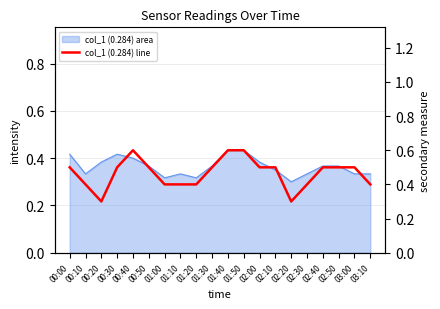

Reading left to right, what are all the values shown in this chart?

00:00=0.5	00:10=0.4	00:20=0.3	00:30=0.5	00:40=0.6	00:50=0.5	01:00=0.4	01:10=0.4	01:20=0.4	01:30=0.5	01:40=0.6	01:50=0.6	02:00=0.5	02:10=0.5	02:20=0.3	02:30=0.4	02:40=0.5	02:50=0.5	03:00=0.5	03:10=0.4